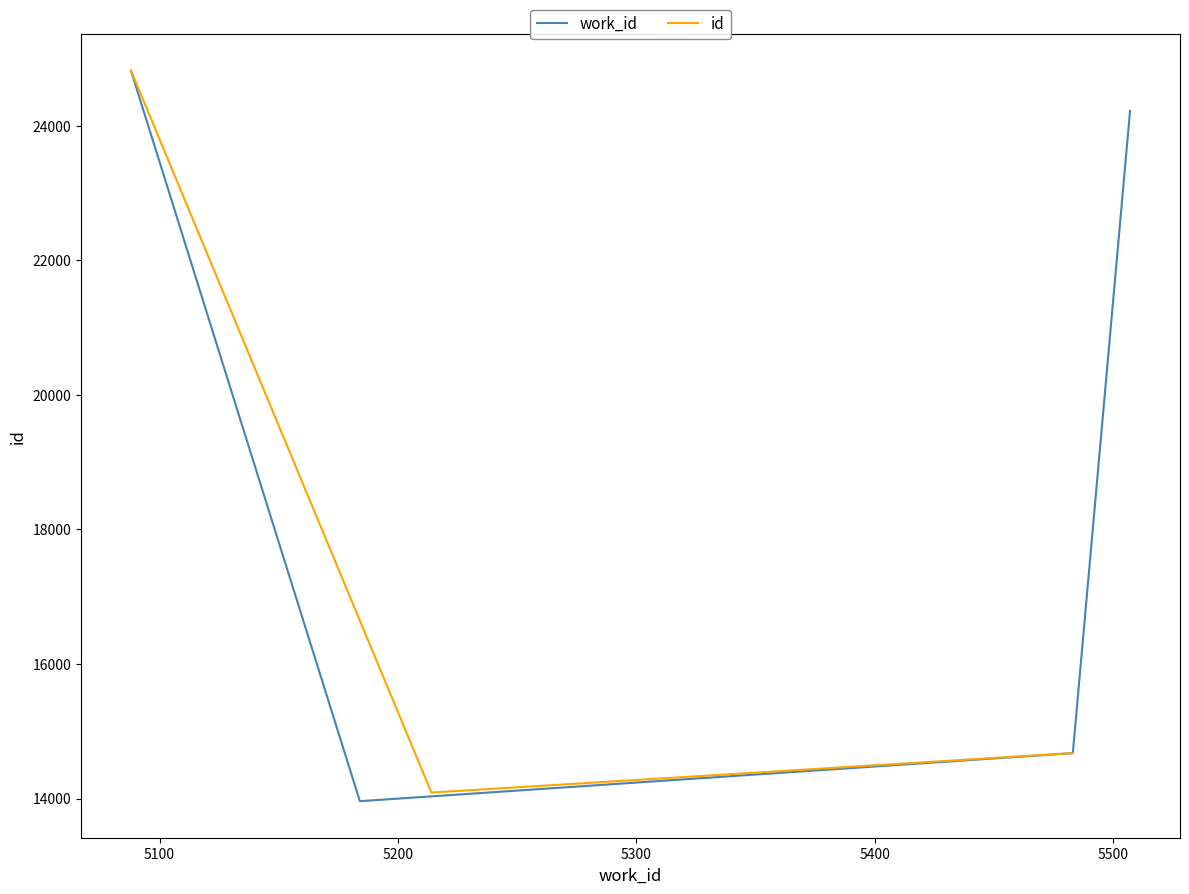

Reading left to right, extract all data points from this chart.

work_id: 5184	5214	5483	5483	5507	5088	5088
id: 13961	14089	14675	14676	24217	24817	24818